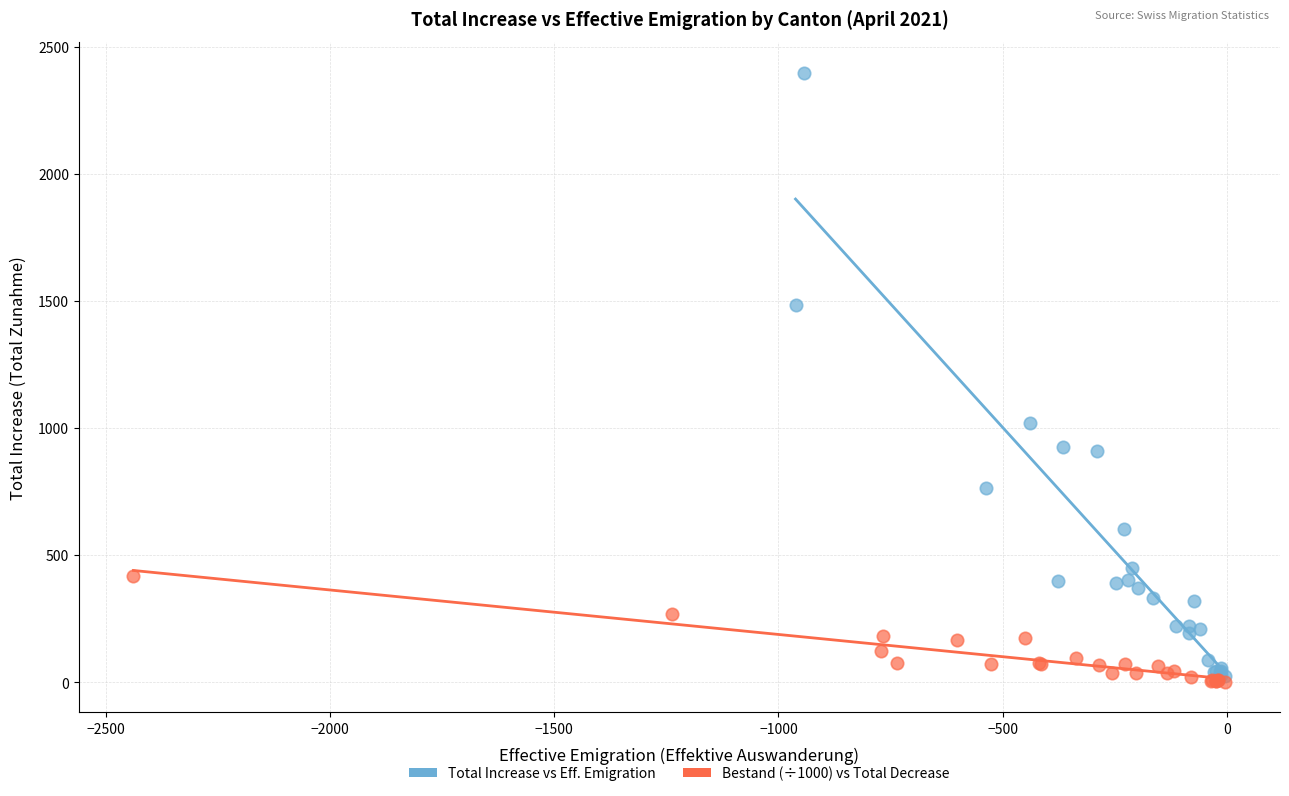

Which series reaches the maximum Y coordinate?

Total Increase vs Eff. Emigration